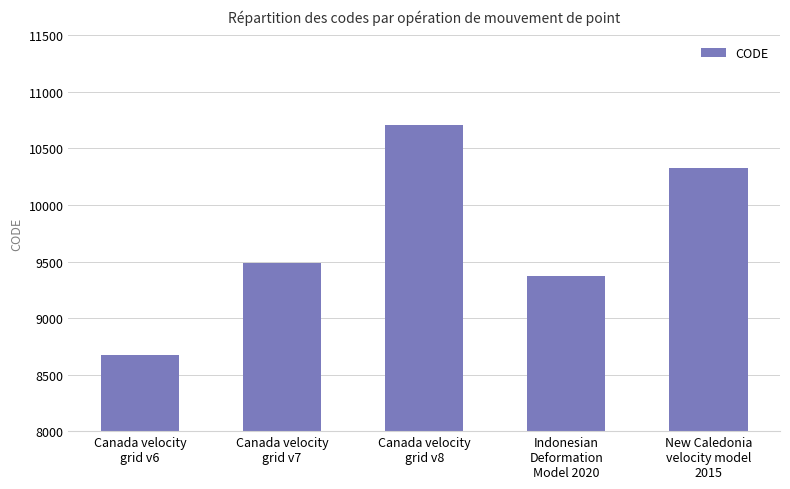

Reading right to left, what are all the values shown in this chart?

10323	9375	10707	9483	8676